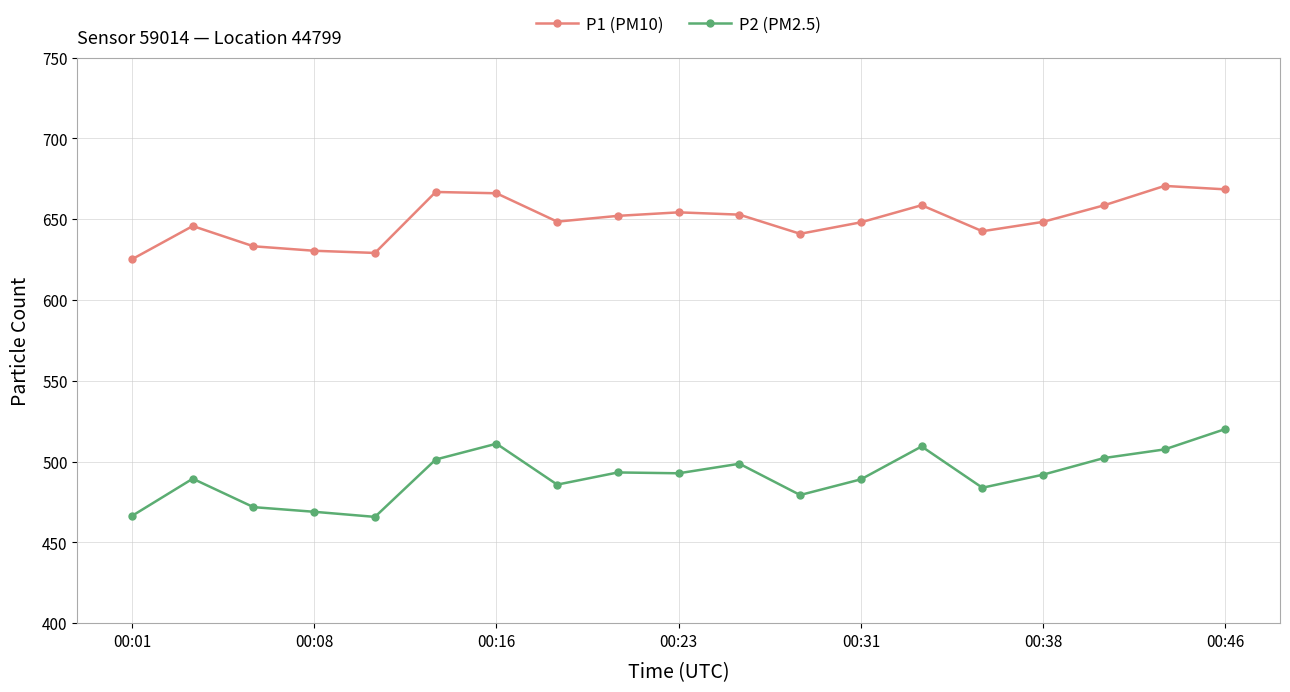

In P1 (PM10), how many points are lower than both neighbors (excluding endpoints)?

4